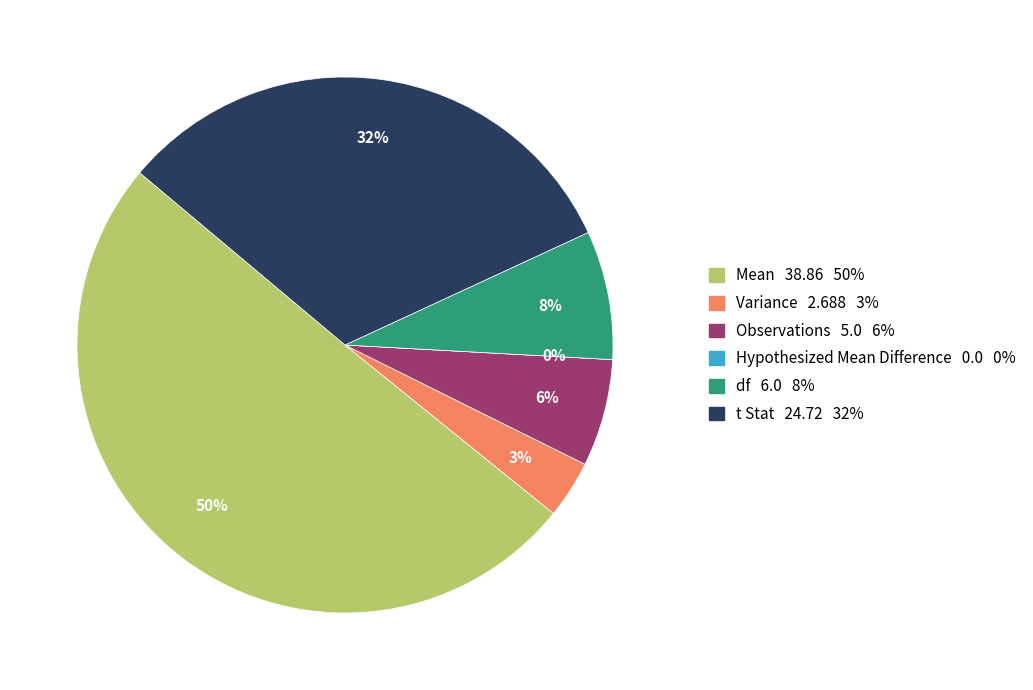

Which slice is the smallest?

Hypothesized Mean Difference